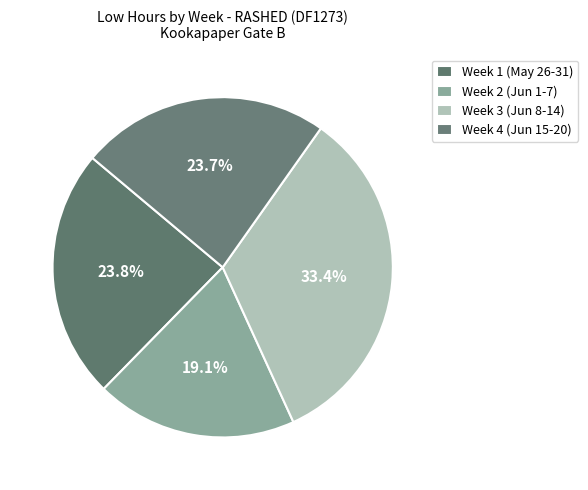

How many segments does this pie chart have?

4